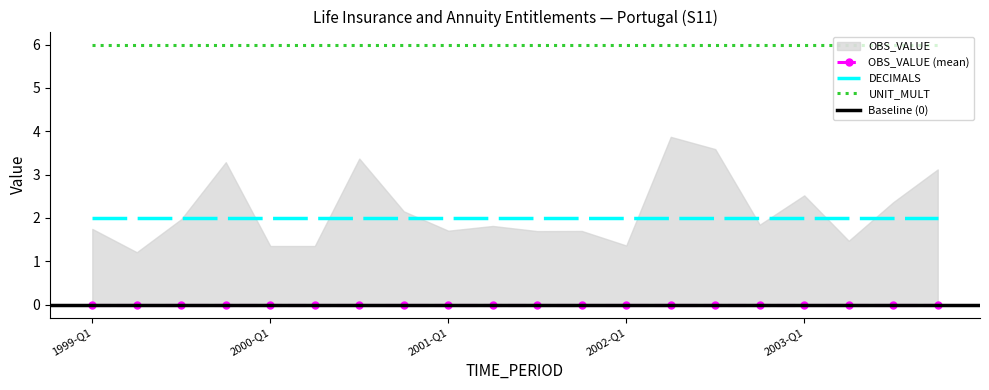

How many lines are shown in the chart?

3